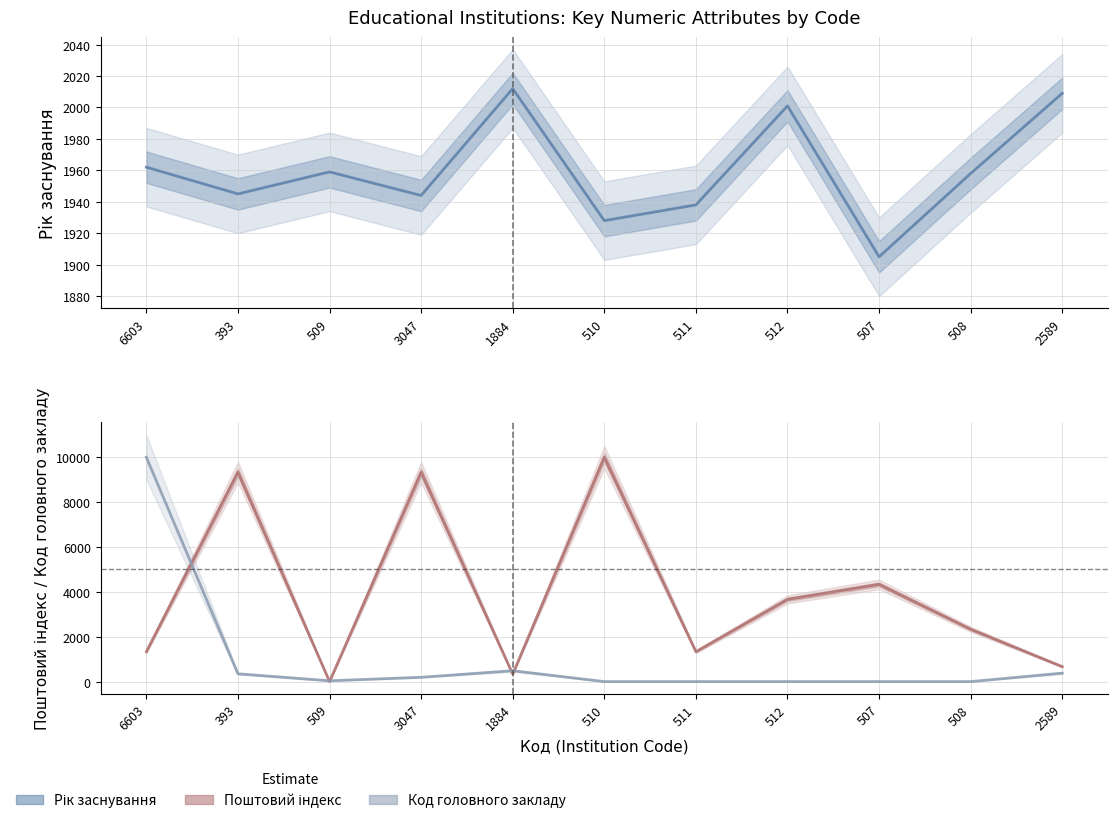

Reading left to right, list all the values displayed in this chart.

Рік заснування: 1962.0	1945.0	1959.0	1944.0	2012.0	1928.0	1938.0	2001.0	1905.0	1958.0	2009.0
Поштовий індекс (юридична): 1334.3	9334.3	1.0	9334.3	334.3	10001.0	1334.3	3667.7	4334.3	2334.3	667.7
Код головного закладу: 10001.0	348.3	37.4	193.6	484.8	1.0	1.0	1.0	1.0	1.0	378.6